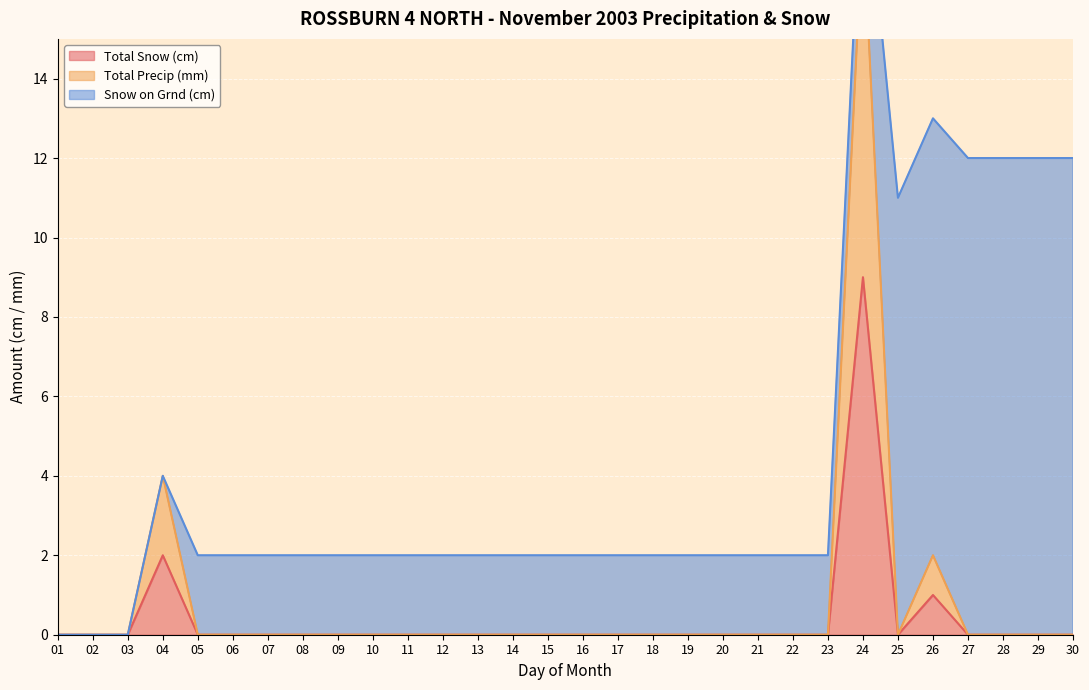

What is the highest value of the Total Snow (cm) series?

9